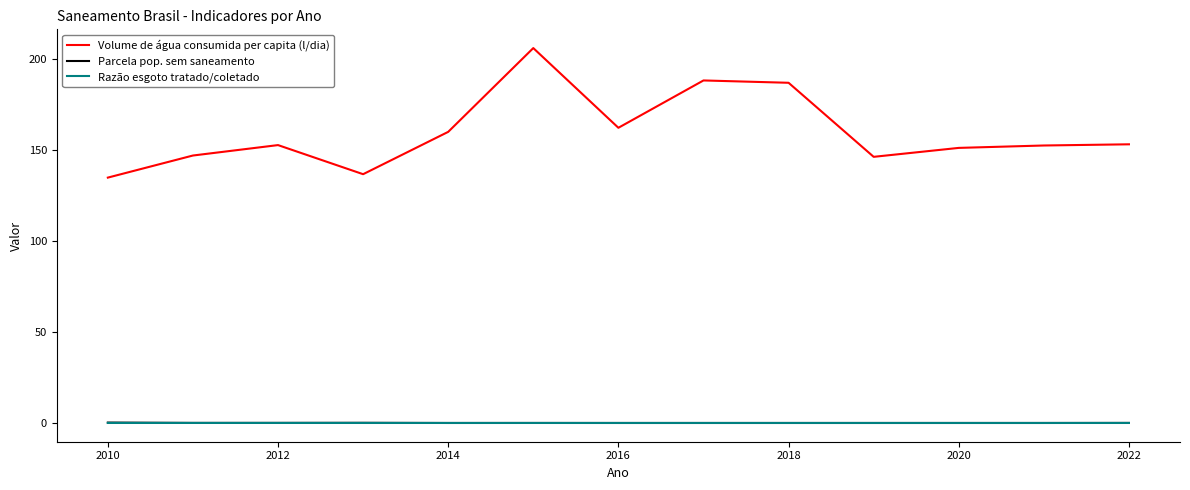

Which series has the largest total across all categories?

Volume de água consumida per capita (l/dia)